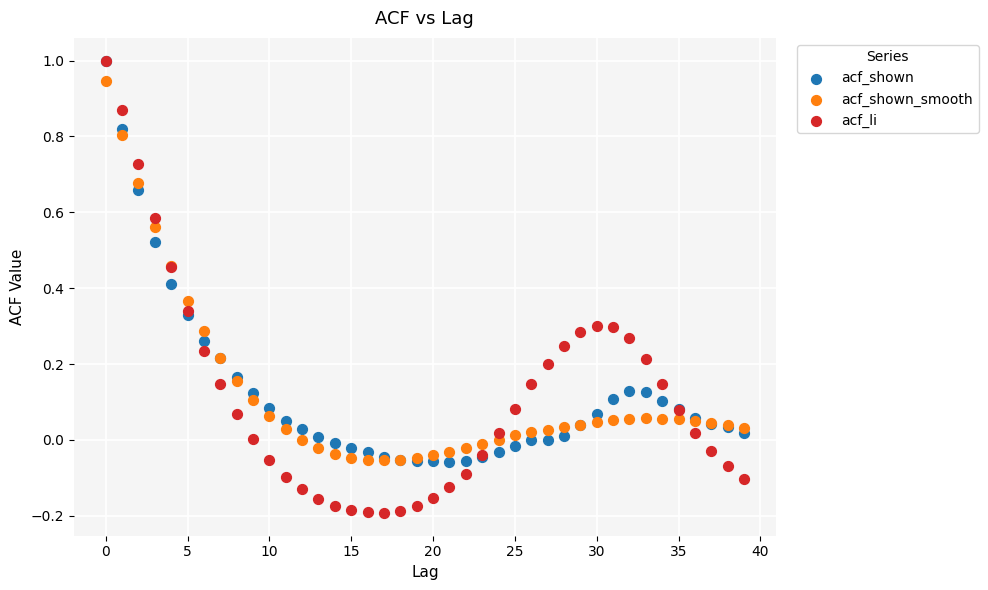

Which series reaches the minimum Y coordinate?

acf_li